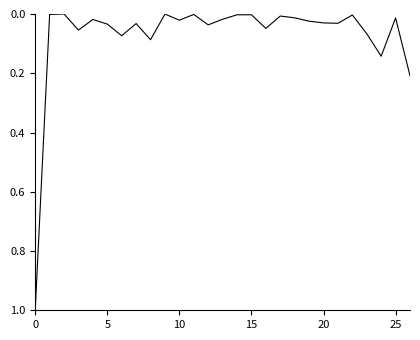

What is the greatest value displayed?

1.0